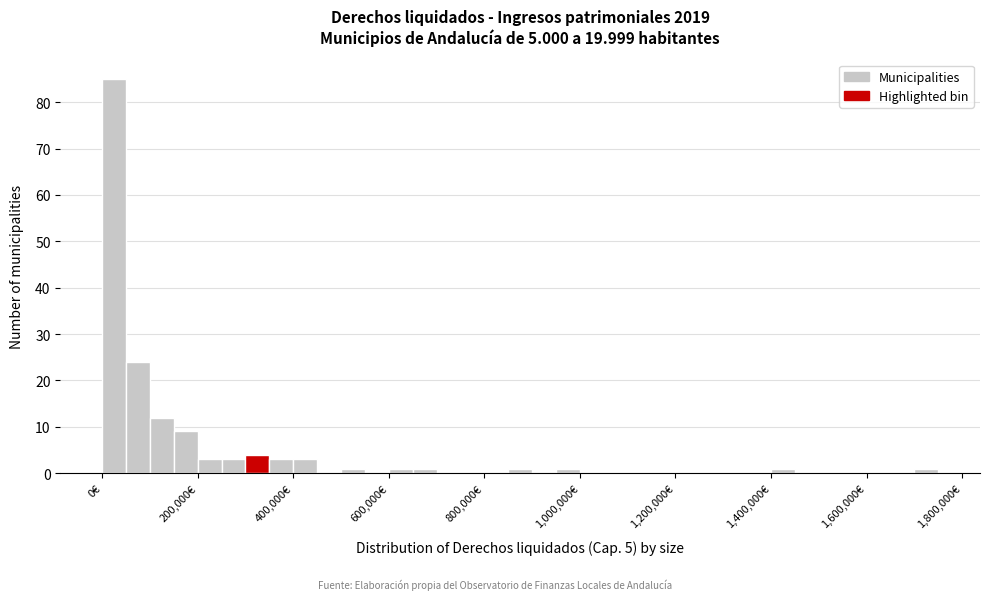

Around what value on the x-axis is the tallest bar? Give the approximate position of its centre, as read against the axis.

20000